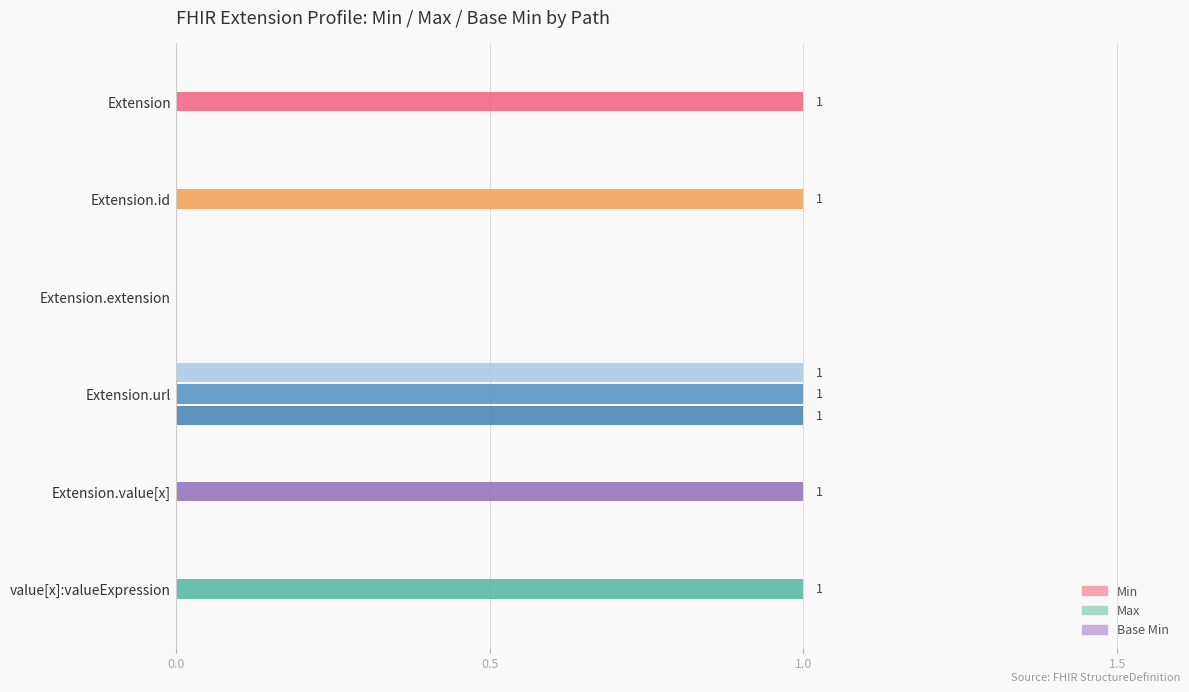

Is it true that Base Min equals 1 at Extension.url?

True